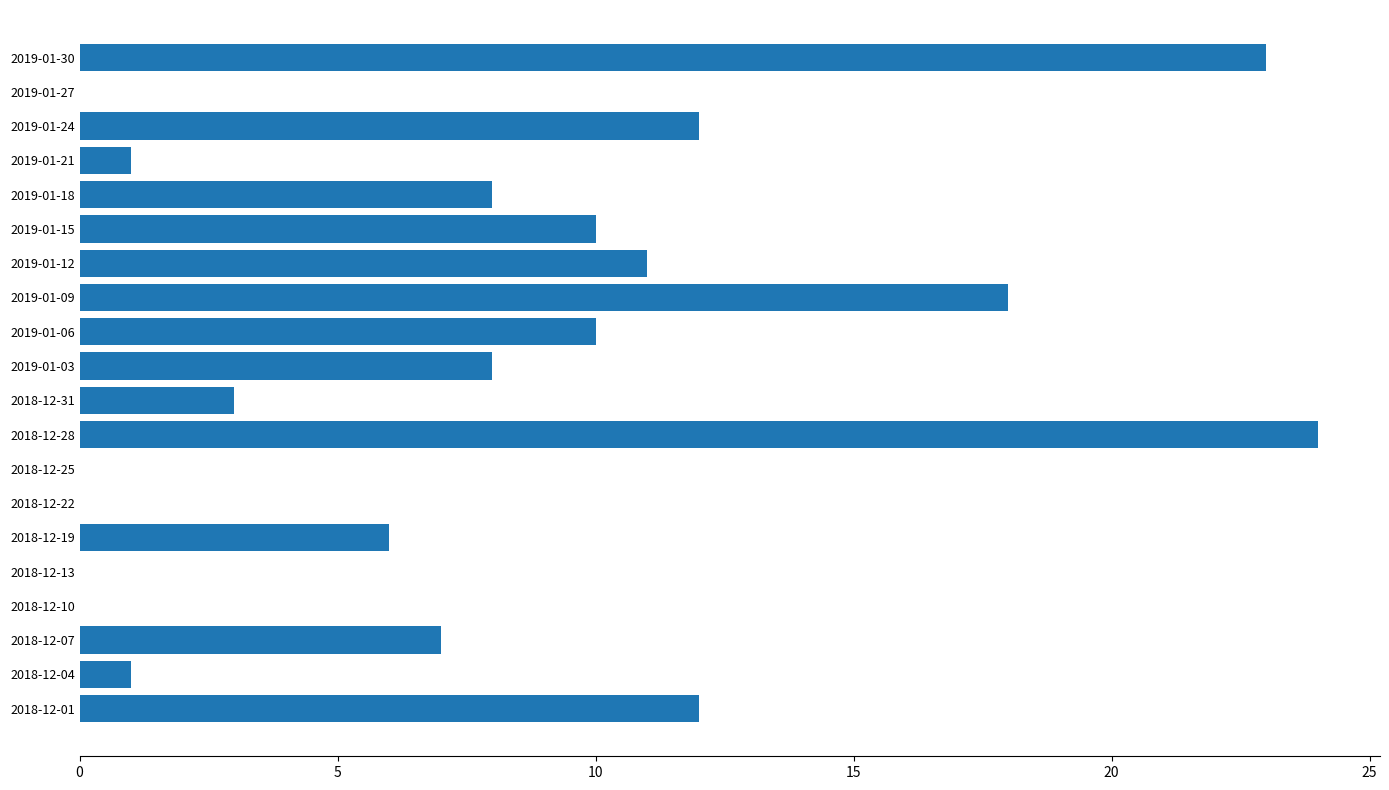

What is the change in value from 2019-01-18 to 2019-01-24?

+4